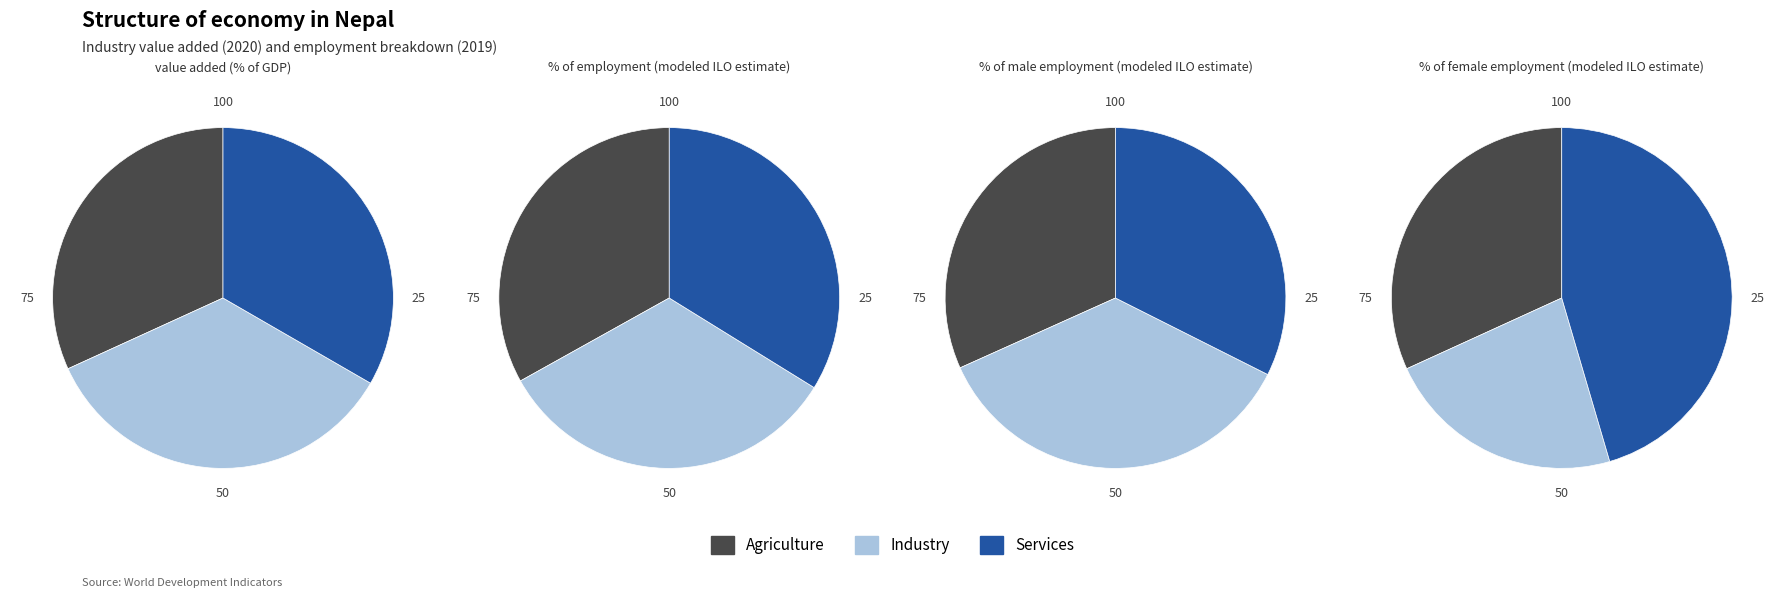

How much of the chart is everything except 9?

80.4%